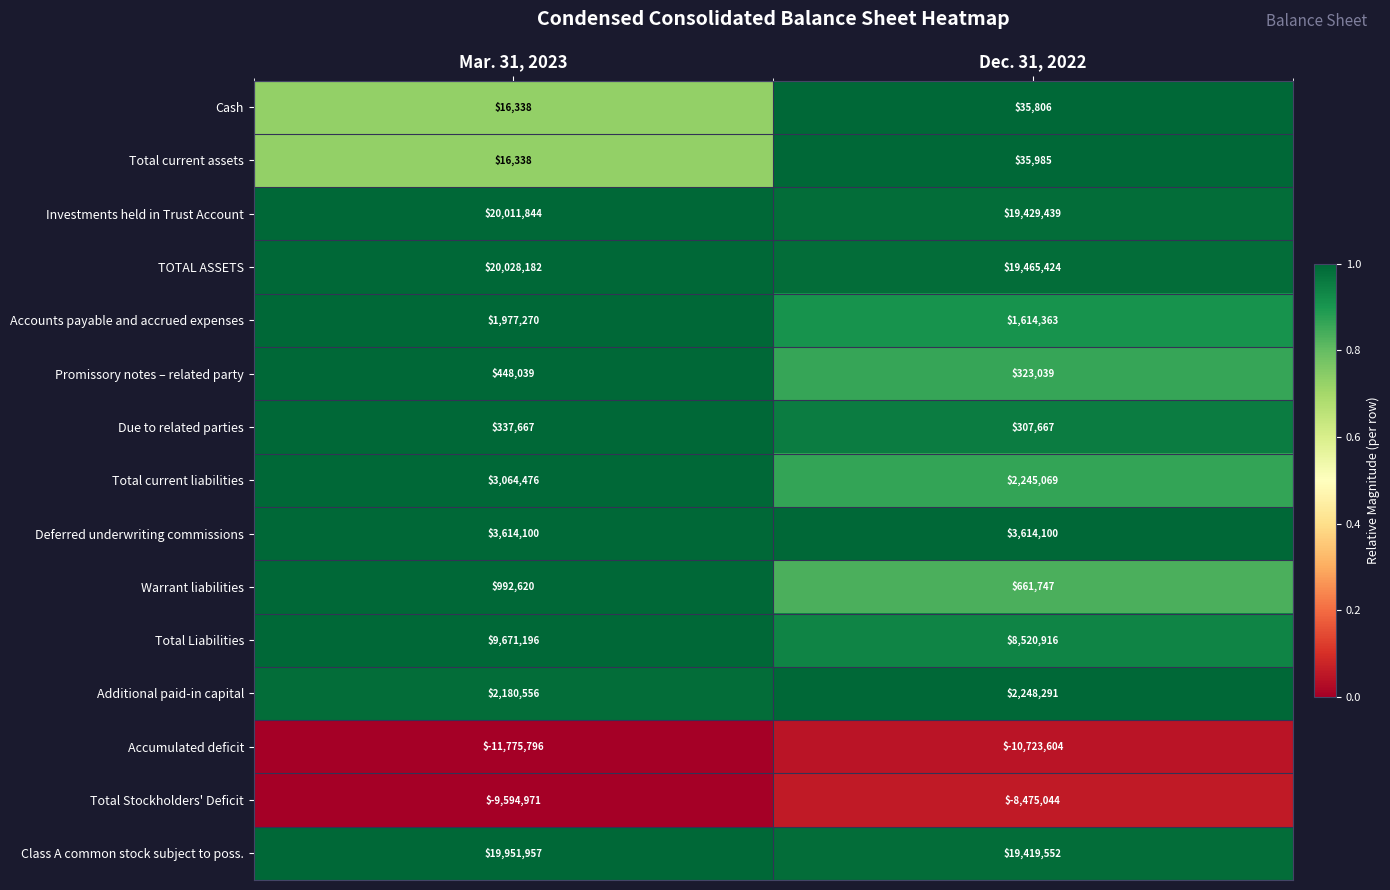

Which series changed the most between Mar. 31, 2023 and Dec. 31, 2022?

Total Liabilities